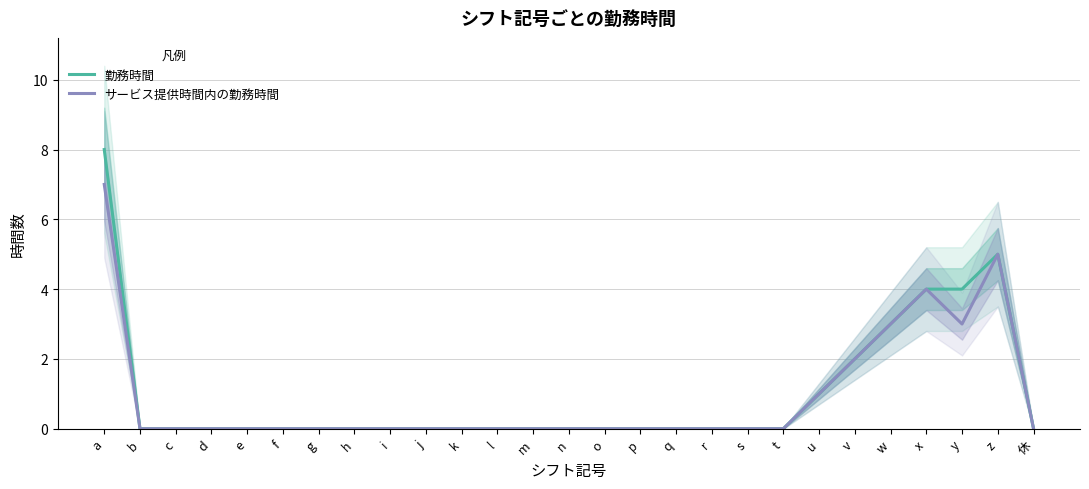

What position from the left is f?

6